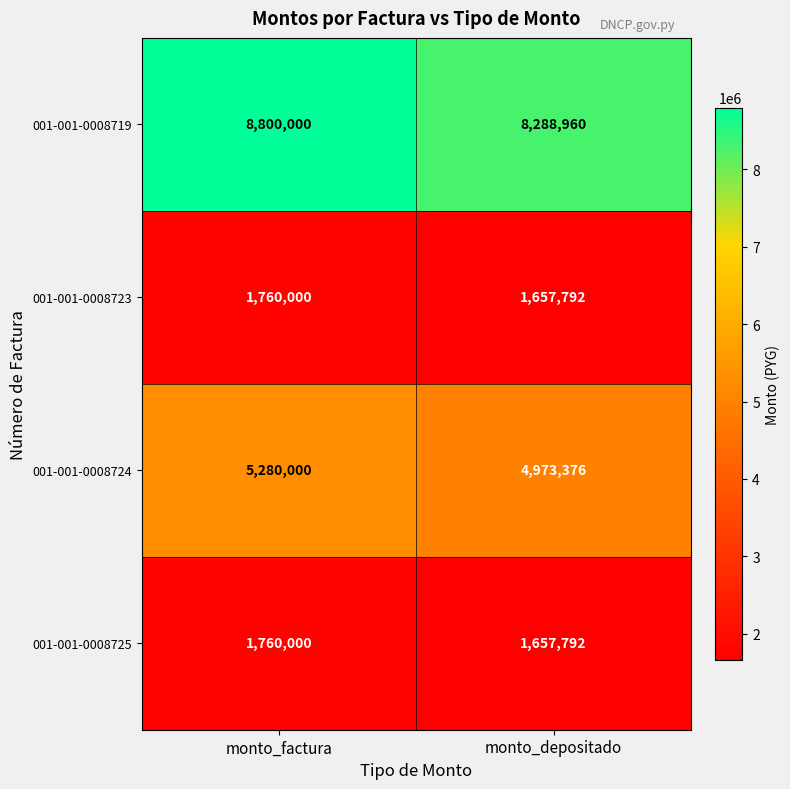

How many series are shown in this chart?

4